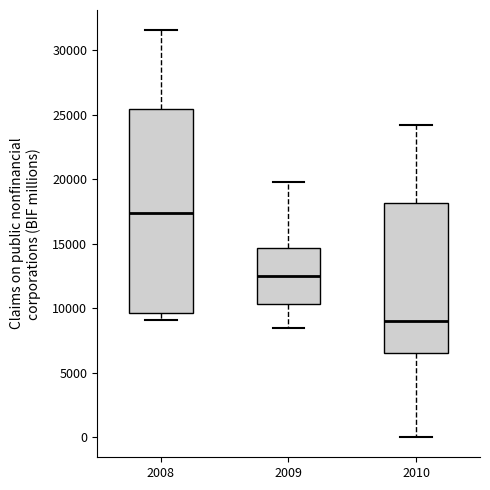

Reading left to right, transcribe this box plot: for each box, give where its median line is, the range the box spans, and where its two whiskers end, as read against the y-axis. The values are not printed on the chart, so give them approximately, as read against the axis.

2008: median 17500, box 9500 to 25500, whiskers 9000 to 31500
2009: median 12500, box 10500 to 14500, whiskers 8500 to 20000
2010: median 9000, box 6500 to 18000, whiskers 0 to 24000